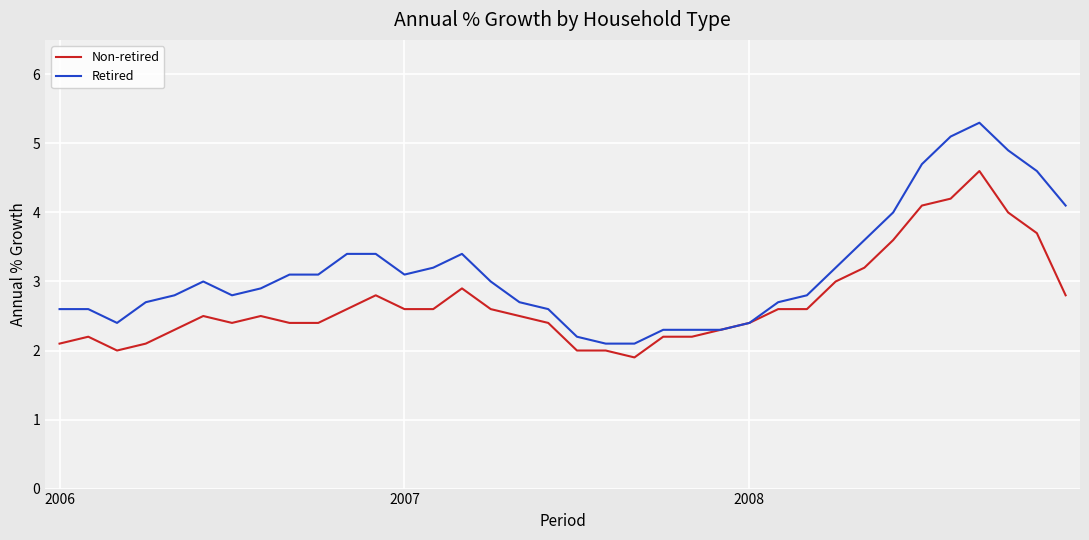

What is the minimum value for Non-retired?

1.9